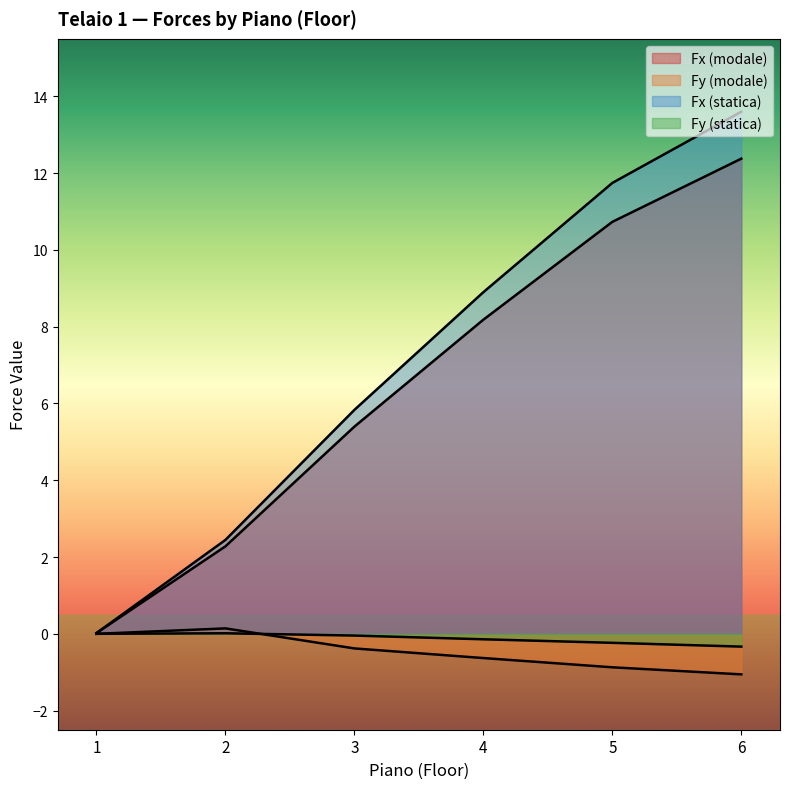

At which category does the chart reach its minimum across all series?

6